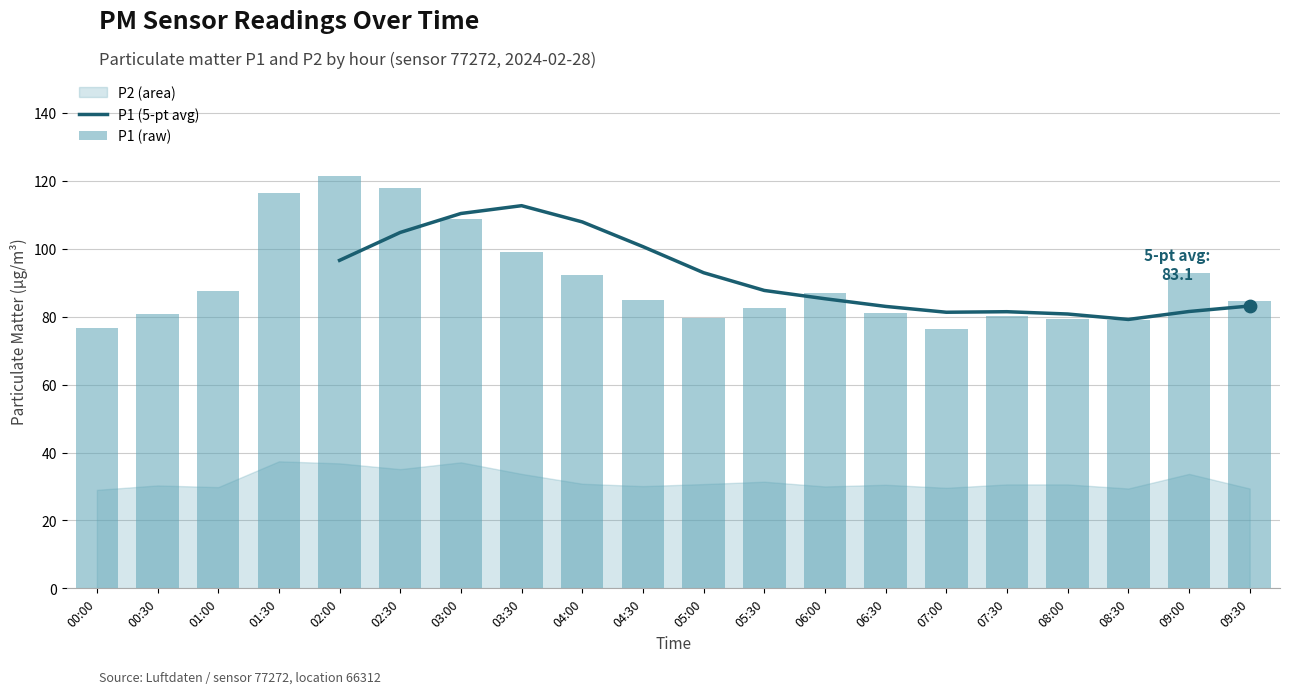

What is the ratio of the value at 02:00 to the value at 05:30?

1.5